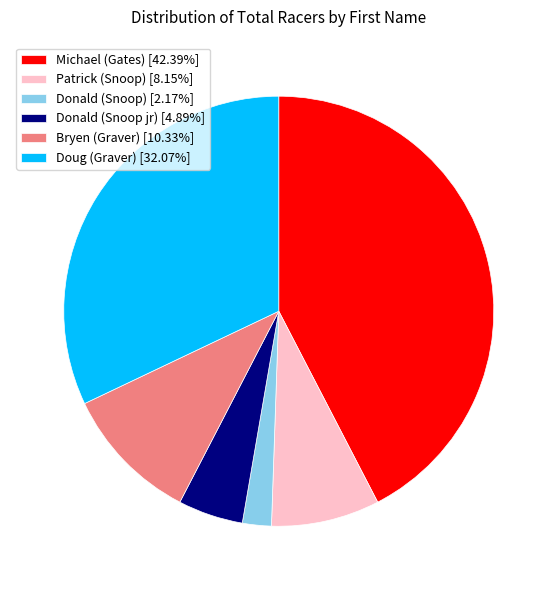

Do Donald (Snoop jr) [4.89%] and Donald (Snoop) [2.17%] together represent more than half of the pie?

No